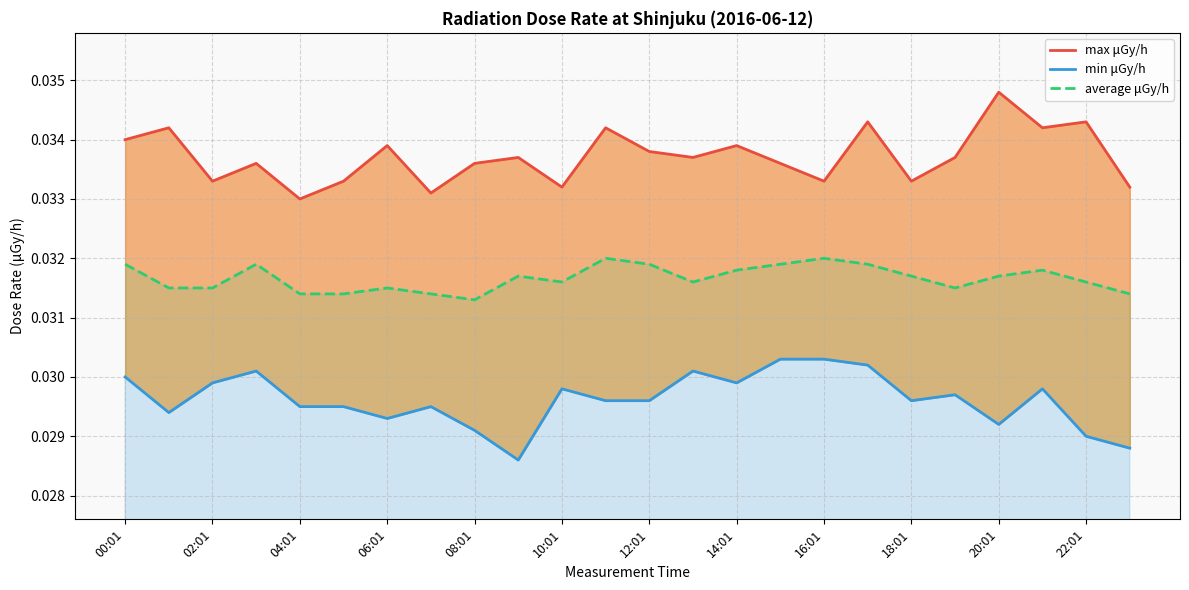

Is the value of min μGy/h at 00:01 greater than the value of average μGy/h at 22:01?

No